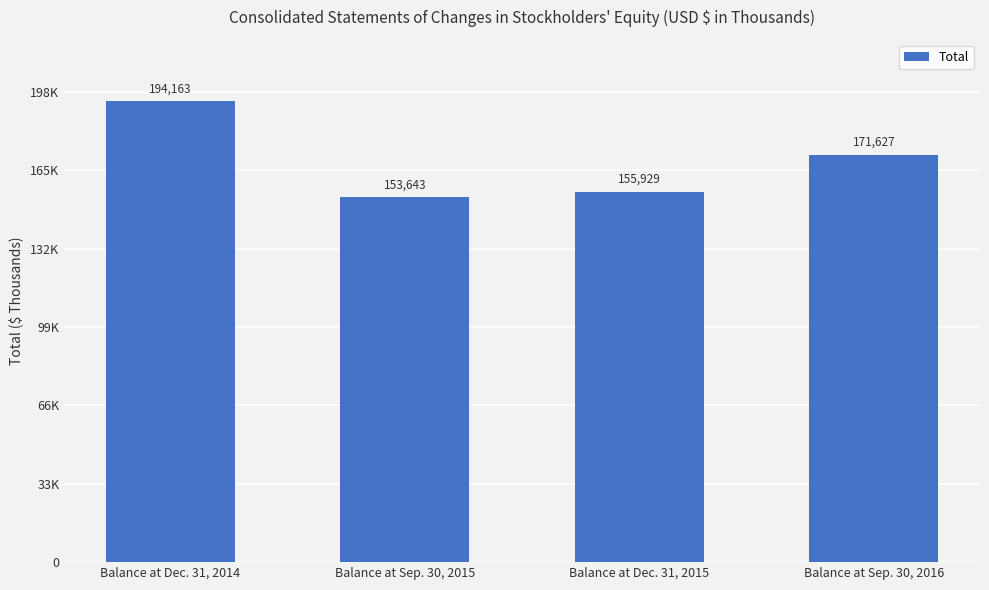

List the labels in order of value, smallest first.

Balance at Sep. 30, 2015, Balance at Dec. 31, 2015, Balance at Sep. 30, 2016, Balance at Dec. 31, 2014